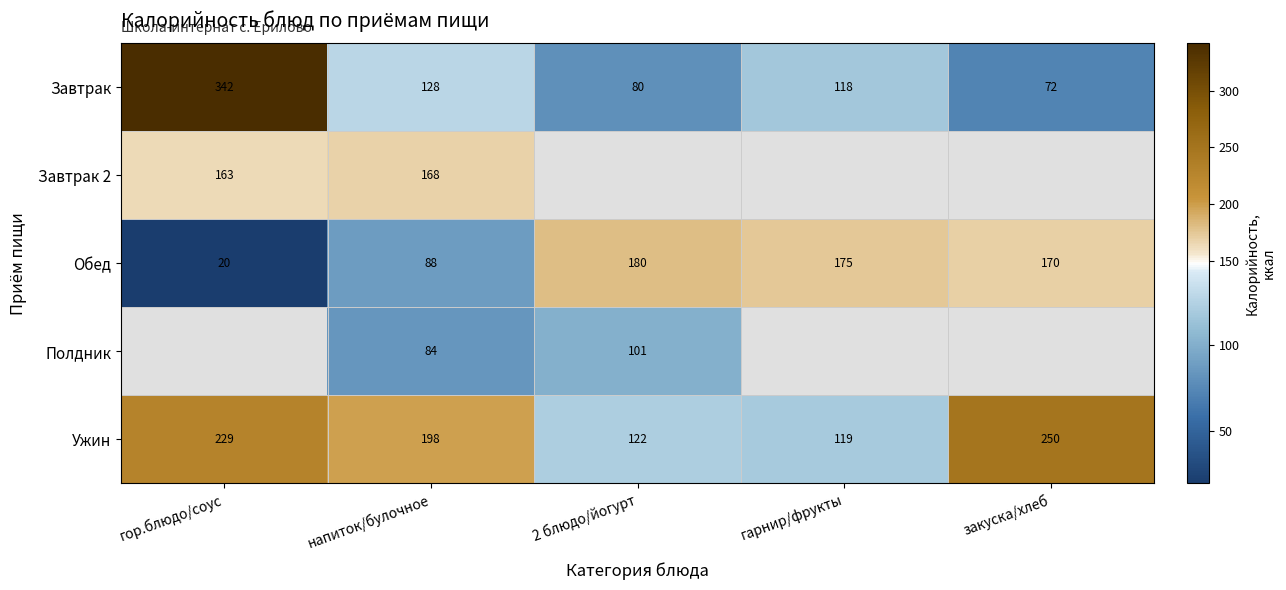

At which label does Завтрак reach its peak?

гор.блюдо/соус